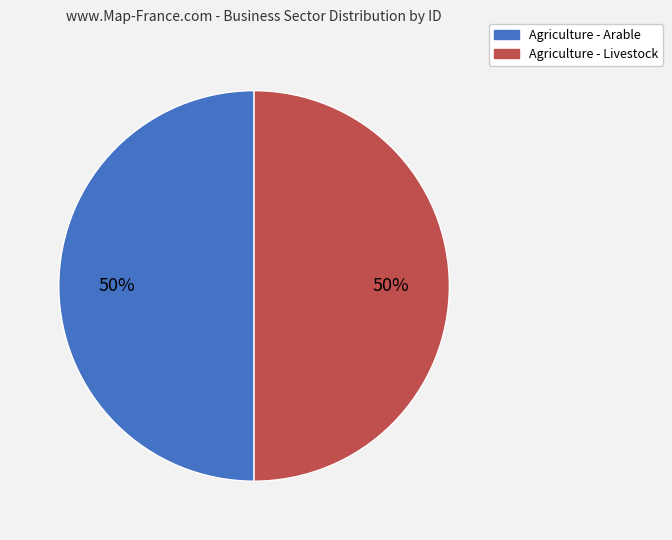

Approximately how many times larger is the value at Agriculture - Arable compared to Agriculture - Livestock?

1.0